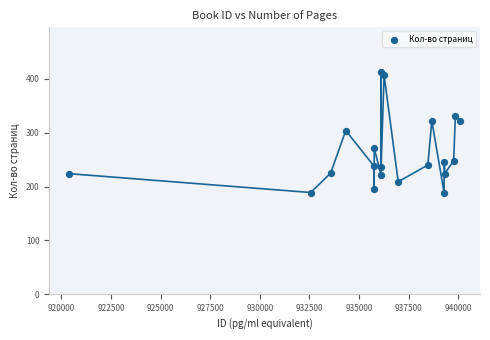

What is the range of Y values (max minus min)?

224